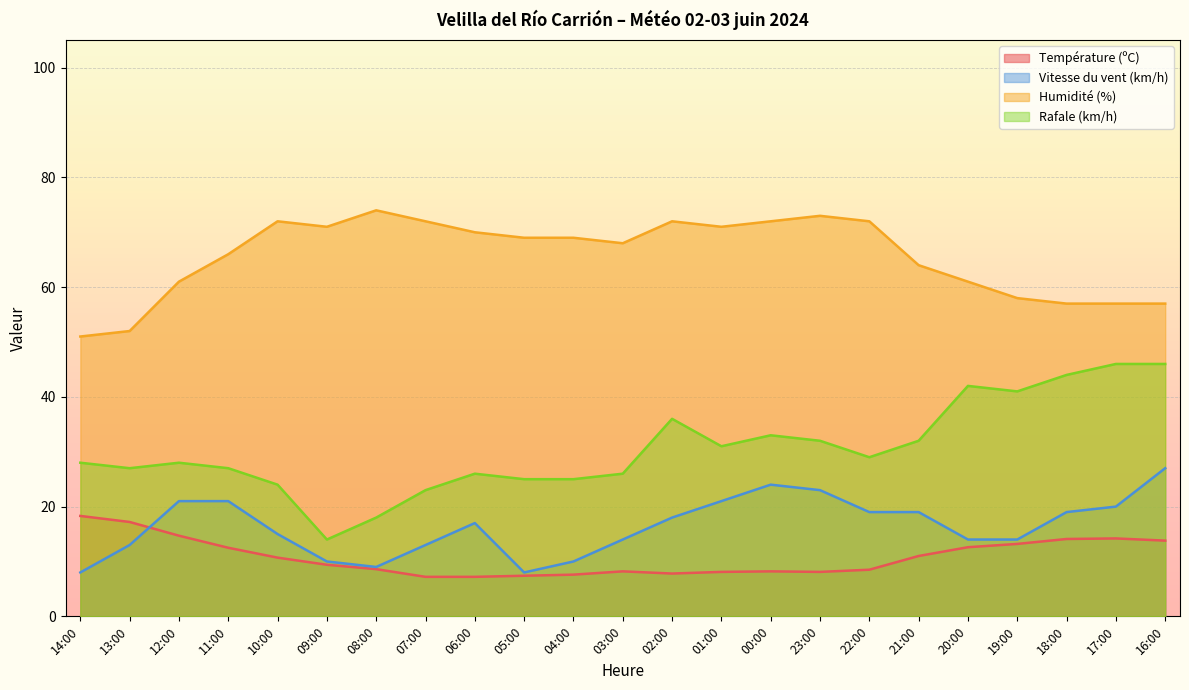

At which category does the chart reach its minimum across all series?

07:00